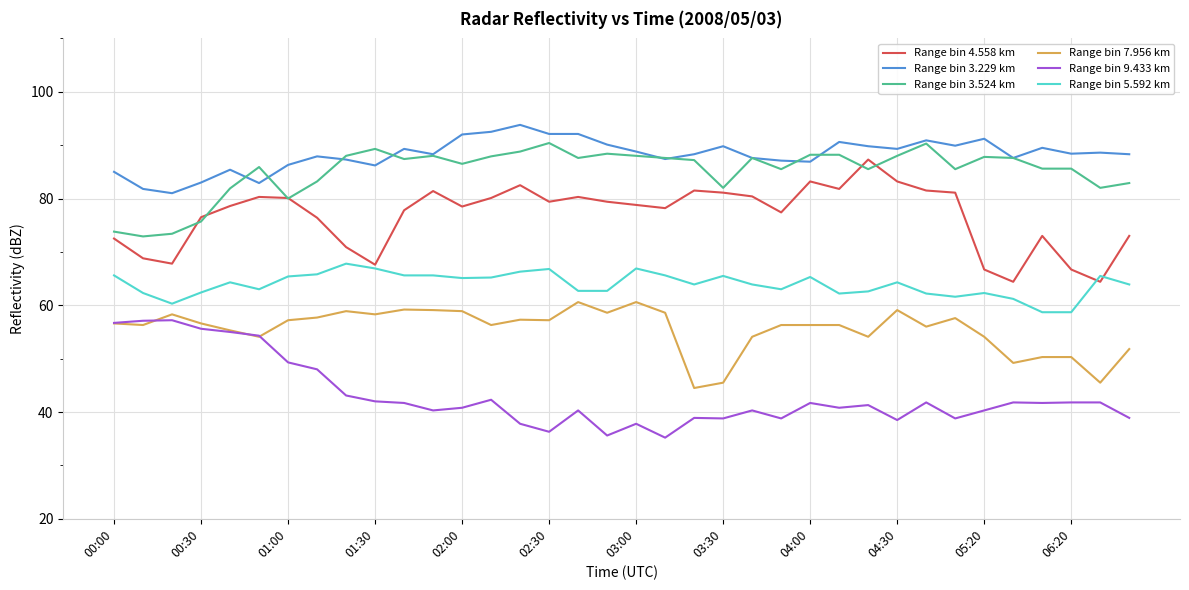

Does the chart have visible grid lines?

Yes